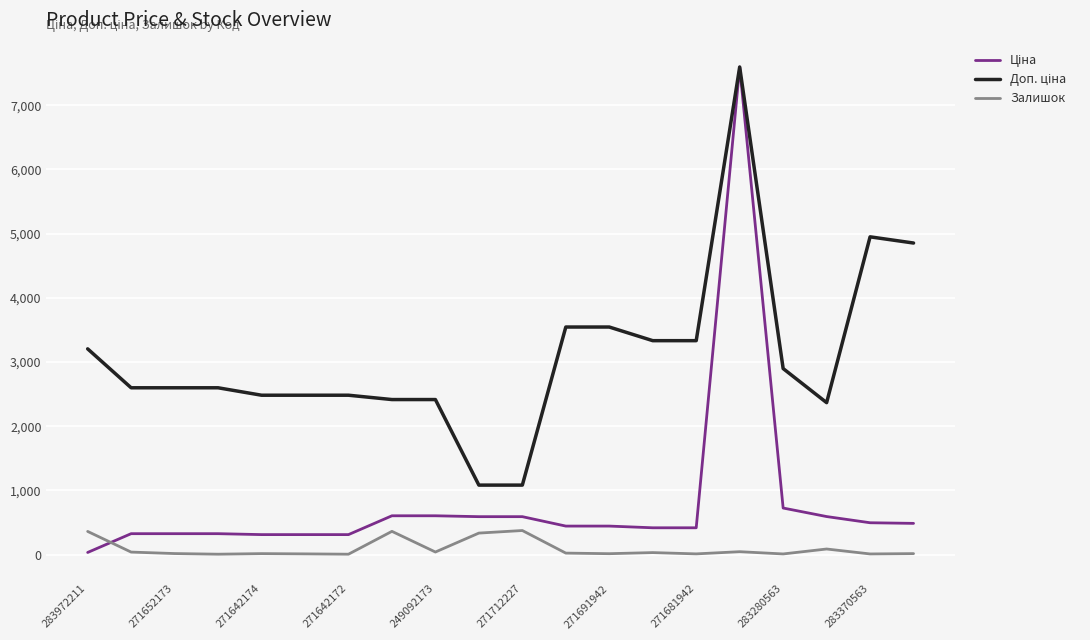

What is the smallest value displayed?

5.0